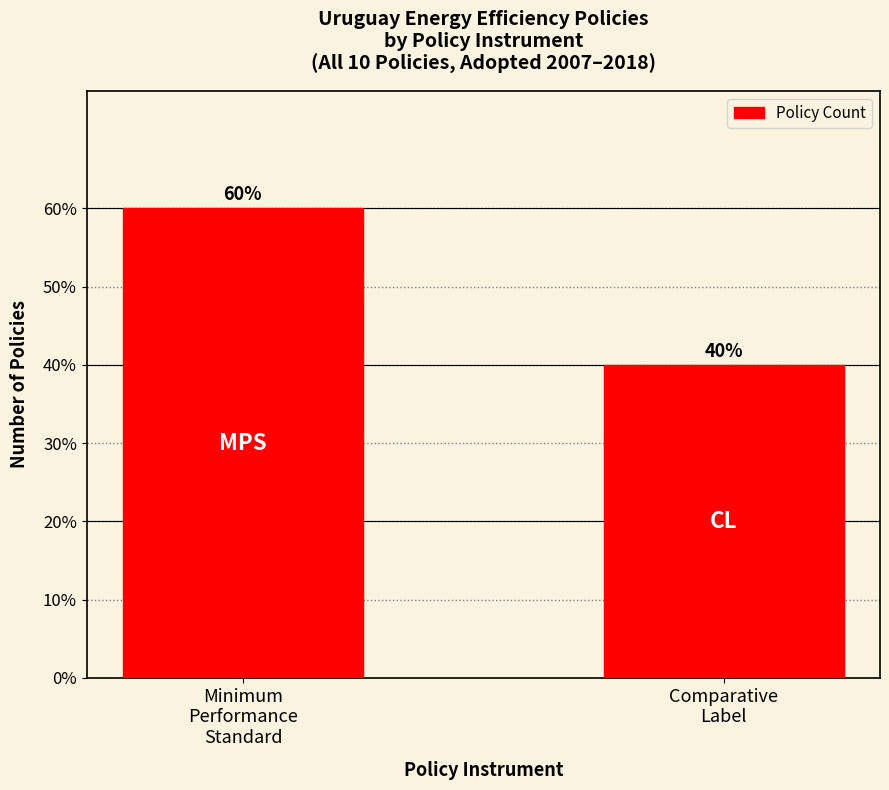

Reading left to right, transcribe all the data shown in this chart.

Minimum
Performance
Standard=6	Comparative
Label=4